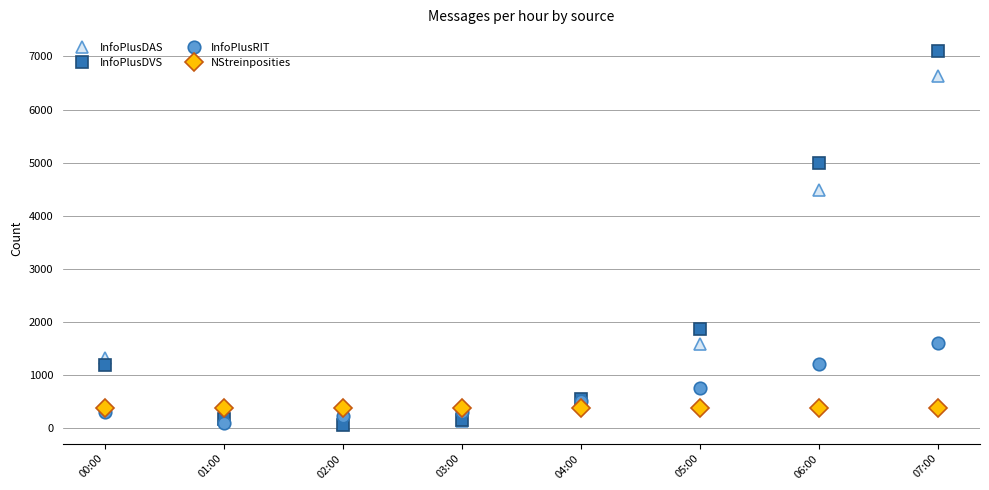

What is the total value across all series at 00:00?

3134